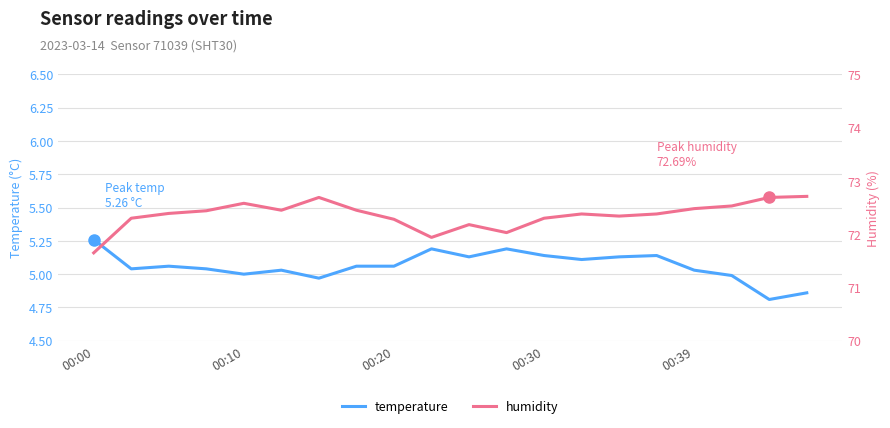

The temperature series shows 3.1 at 00:39. True or false?

False